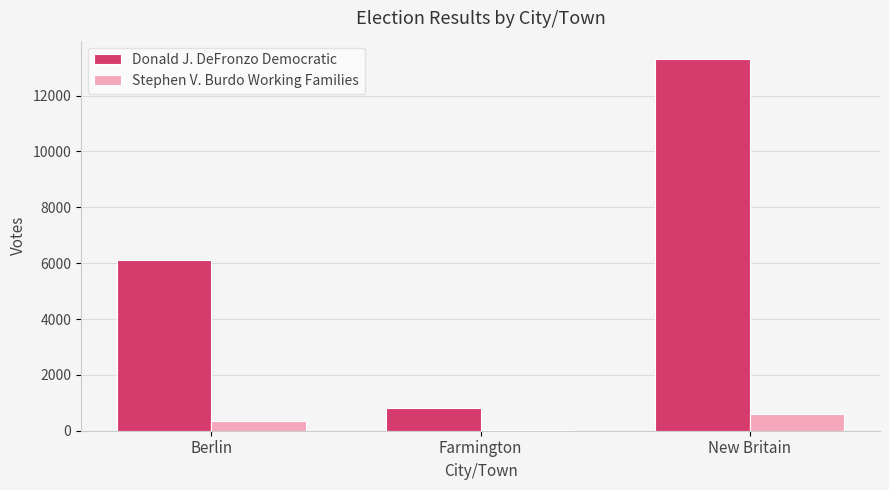

What are all the series names shown in the legend?

Donald J. DeFronzo Democratic, Stephen V. Burdo Working Families